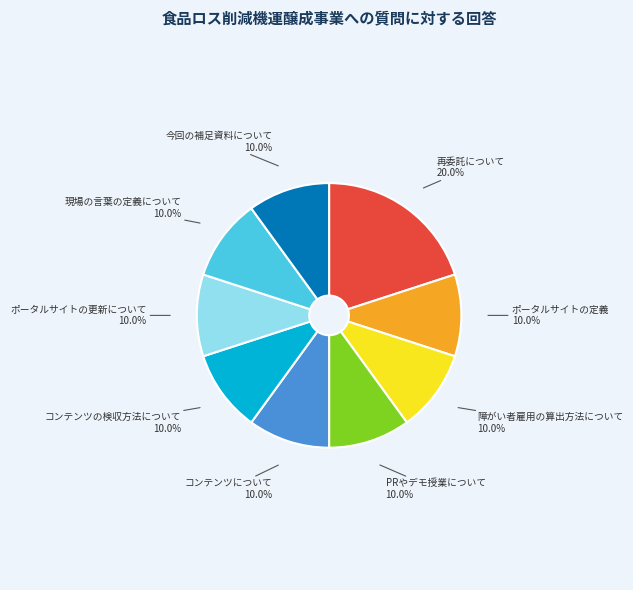

Is it true that コンテンツについて is 1% of the pie?

False